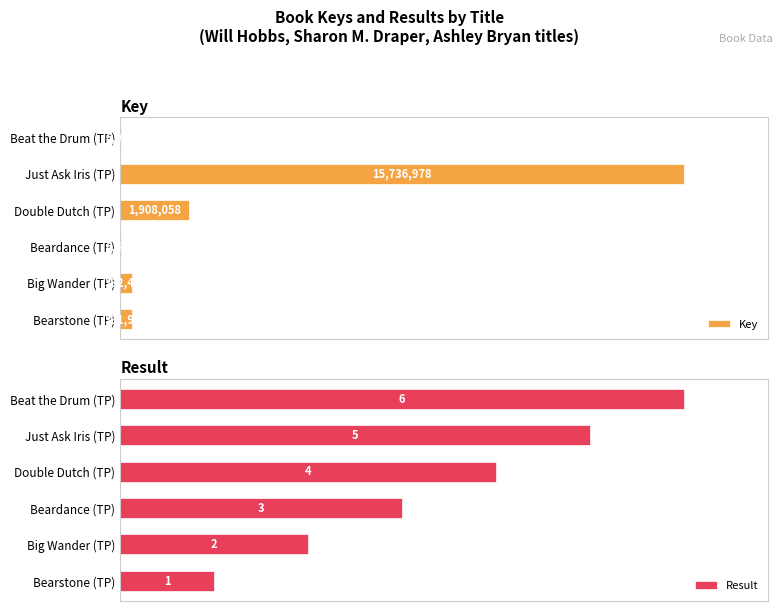

Where is Key nearest to the value 7871490?

Double Dutch (TP)